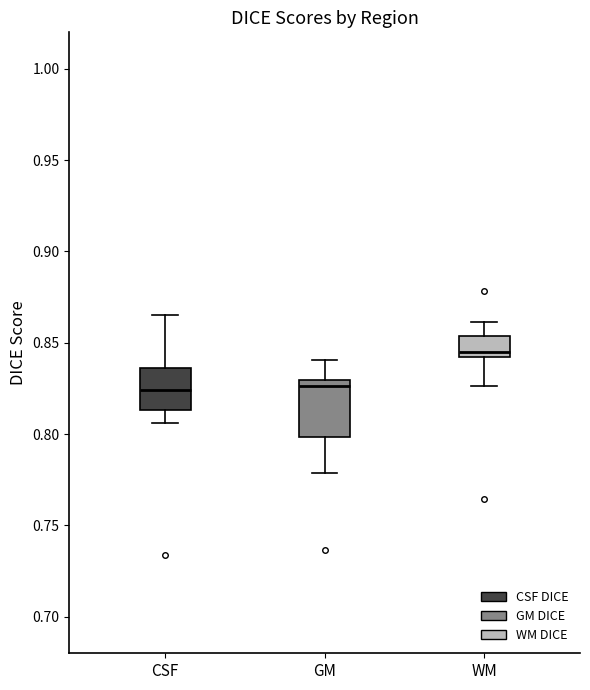

Reading left to right, transcribe this box plot: for each box, give where its median line is, the range the box spans, and where its two whiskers end, as read against the y-axis. The values are not printed on the chart, so give them approximately, as read against the axis.

CSF: median 0.825, box 0.815 to 0.835, whiskers 0.805 to 0.865
GM: median 0.825, box 0.800 to 0.830, whiskers 0.780 to 0.840
WM: median 0.845, box 0.840 to 0.855, whiskers 0.825 to 0.860